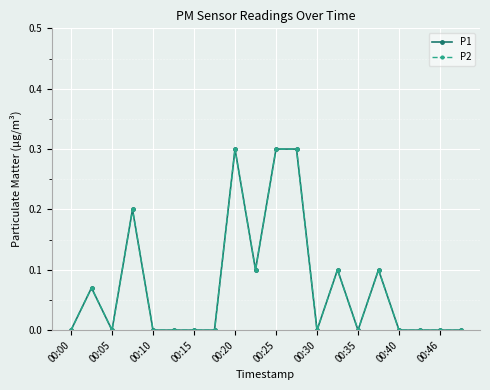

Which category has the lowest value across all series?

00:00